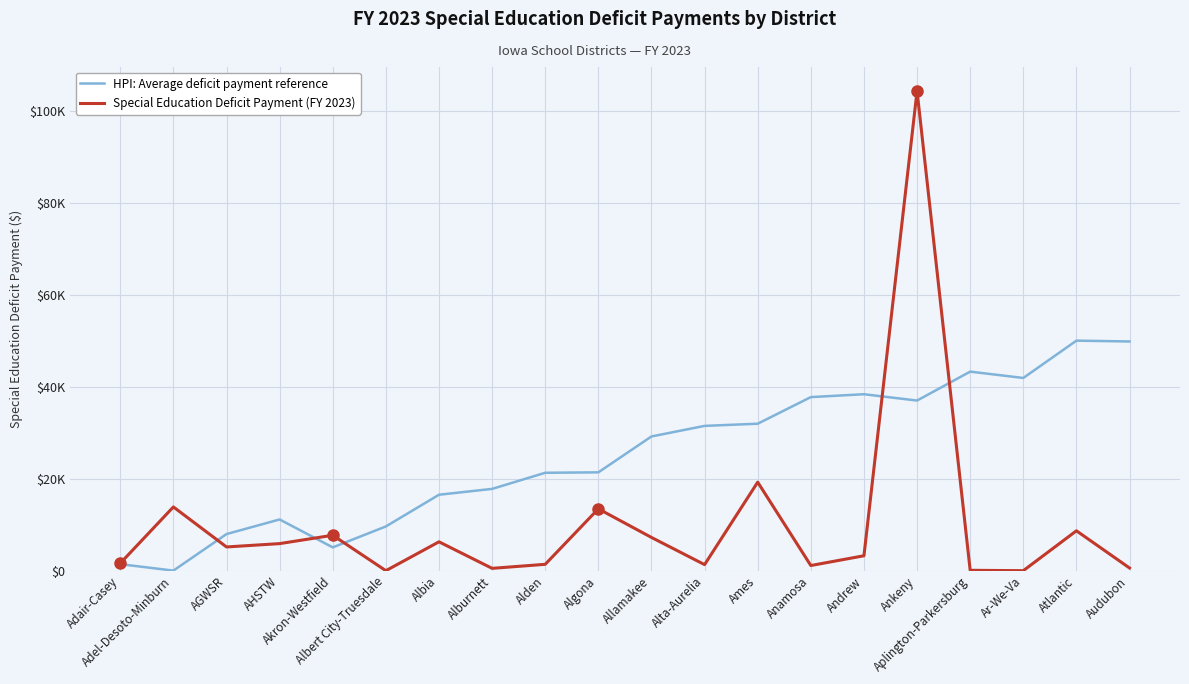

What is the total value across all series at Albia?

22792.1